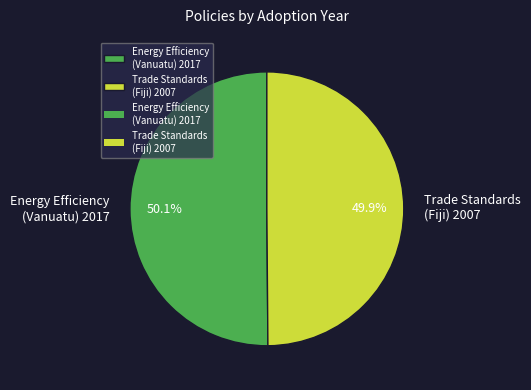

Does any single category account for the majority?

Yes